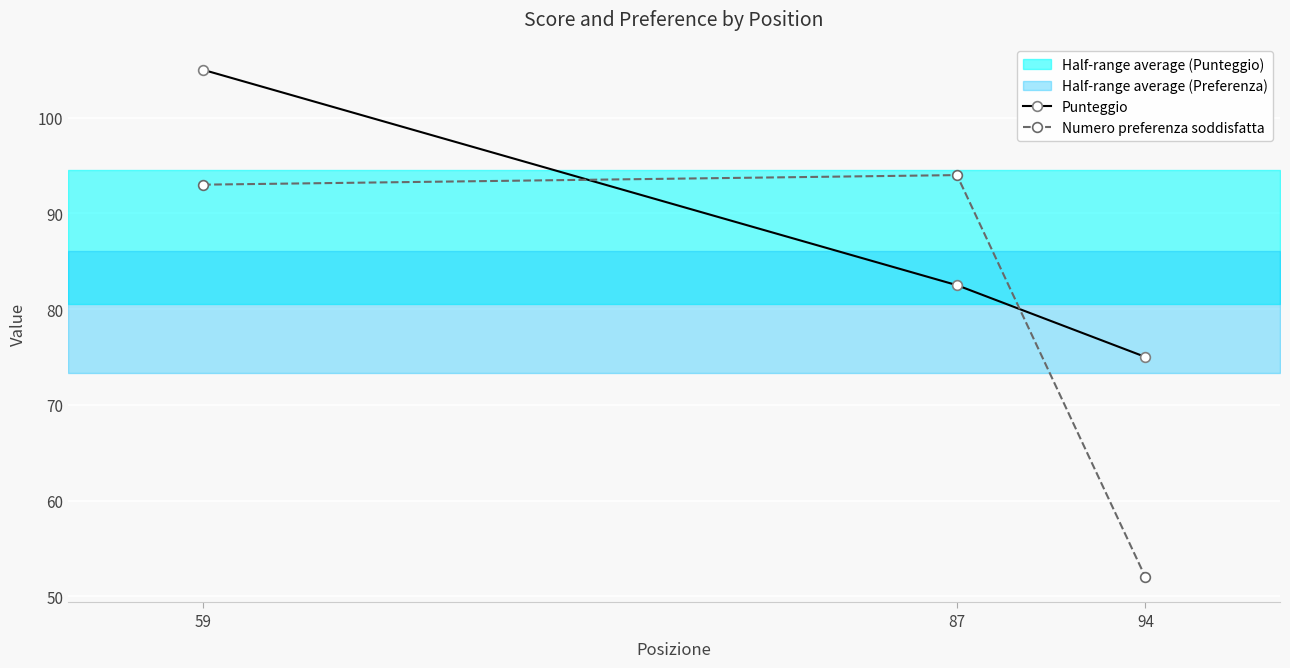

What is the total value across all series at 94?

127.0